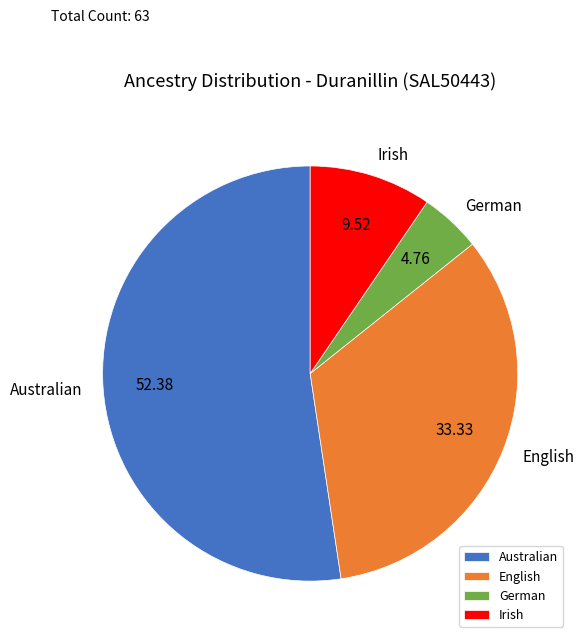

The Australian slice represents 52% of the pie. True or false?

True